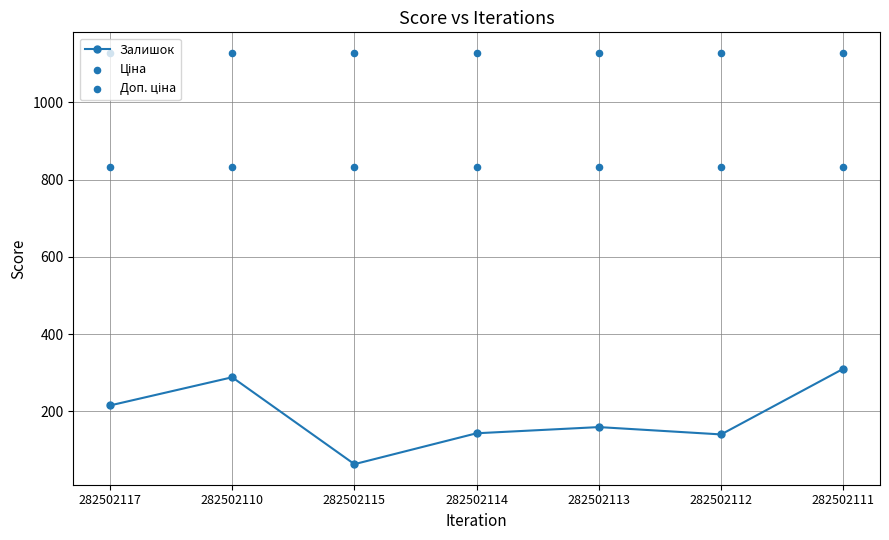

At how many categories does at least one series exceed 135?

7